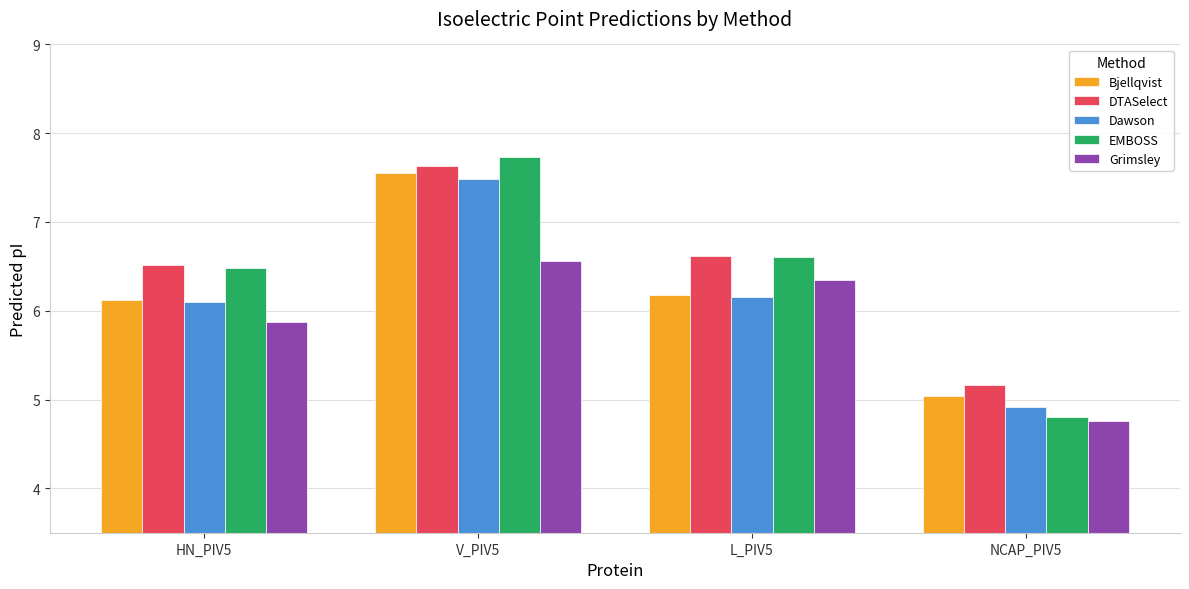

What is the sum of all Dawson values?

24.7